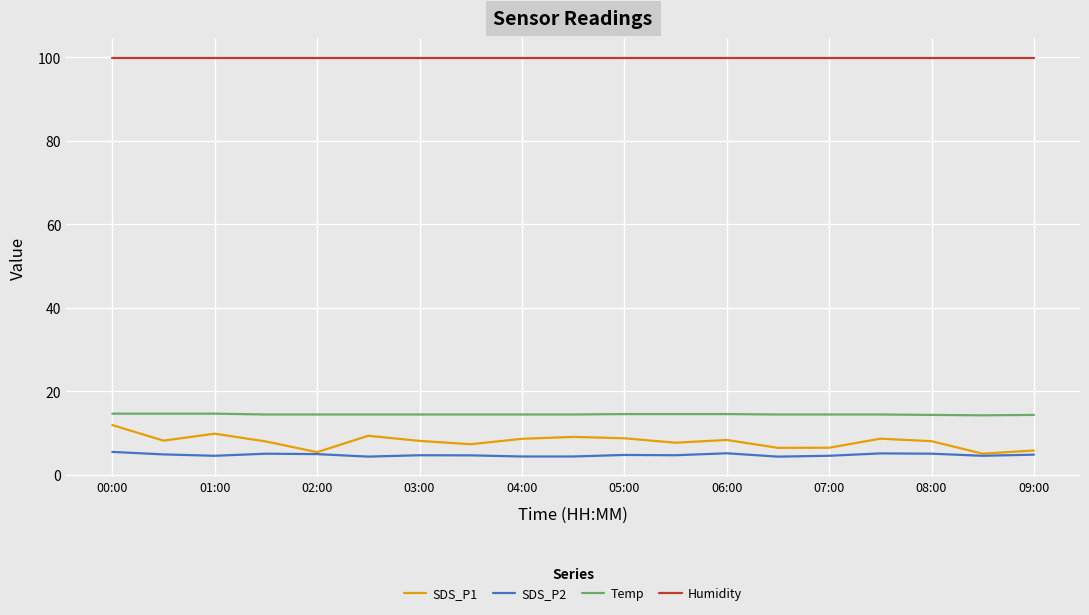

What are all the series names shown in the legend?

SDS_P1, SDS_P2, Temp, Humidity